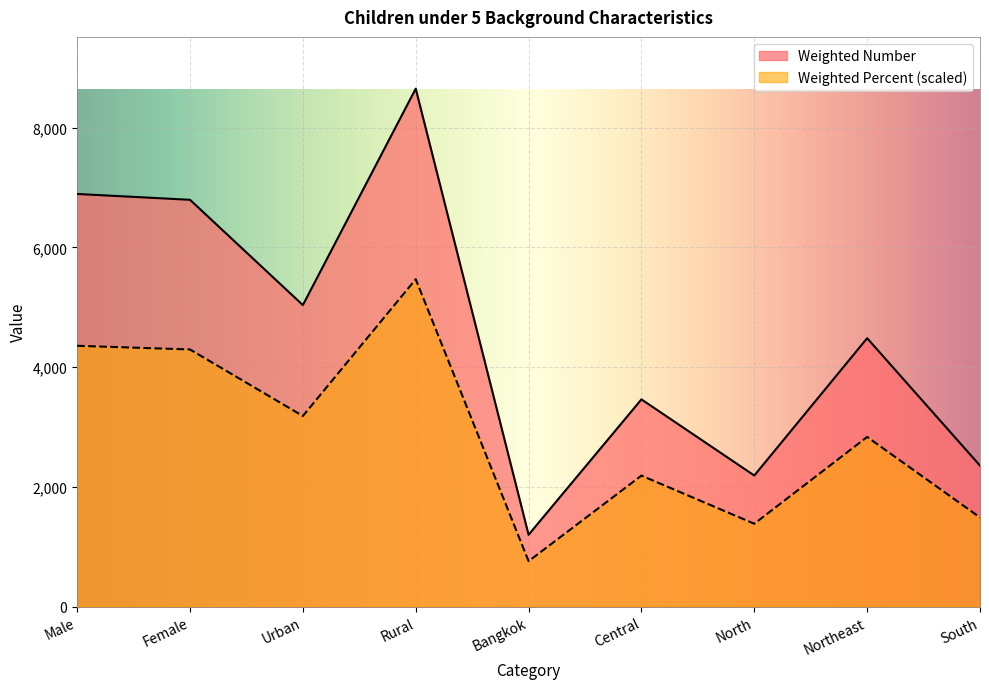

What is the label of the 4th point from the right?

Central